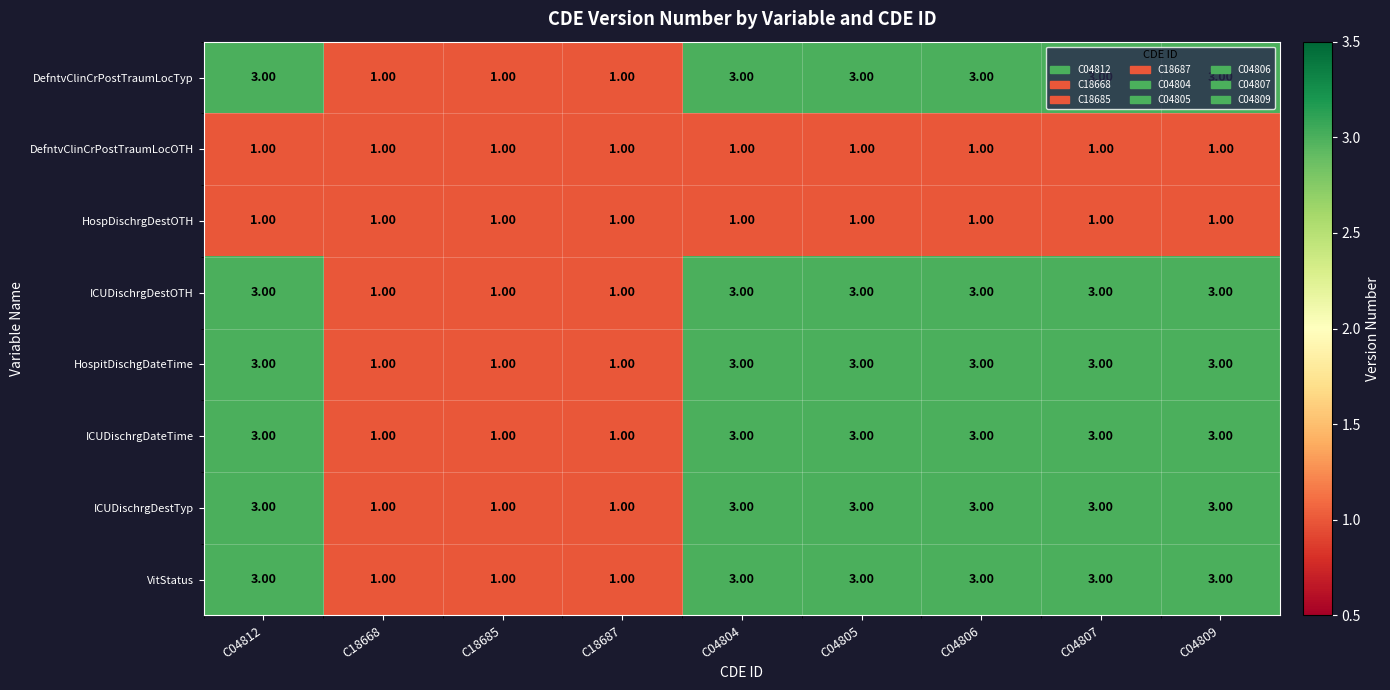

What is the total value across all series at C04804?

20